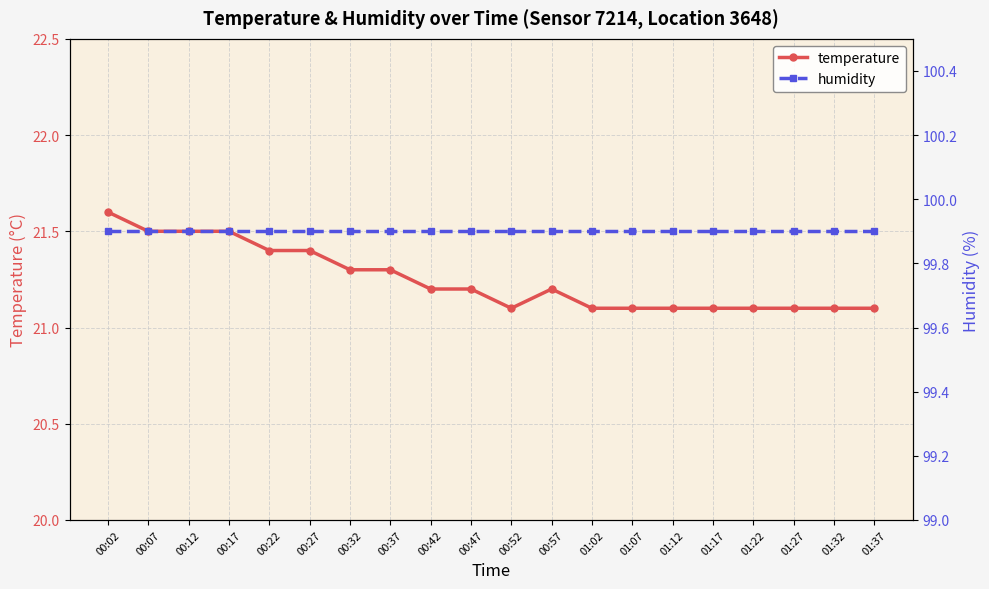

Reading left to right, transcribe all the data shown in this chart.

temperature: 00:02=21.6	00:07=21.5	00:12=21.5	00:17=21.5	00:22=21.4	00:27=21.4	00:32=21.3	00:37=21.3	00:42=21.2	00:47=21.2	00:52=21.1	00:57=21.2	01:02=21.1	01:07=21.1	01:12=21.1	01:17=21.1	01:22=21.1	01:27=21.1	01:32=21.1	01:37=21.1
humidity: 00:02=99.9	00:07=99.9	00:12=99.9	00:17=99.9	00:22=99.9	00:27=99.9	00:32=99.9	00:37=99.9	00:42=99.9	00:47=99.9	00:52=99.9	00:57=99.9	01:02=99.9	01:07=99.9	01:12=99.9	01:17=99.9	01:22=99.9	01:27=99.9	01:32=99.9	01:37=99.9